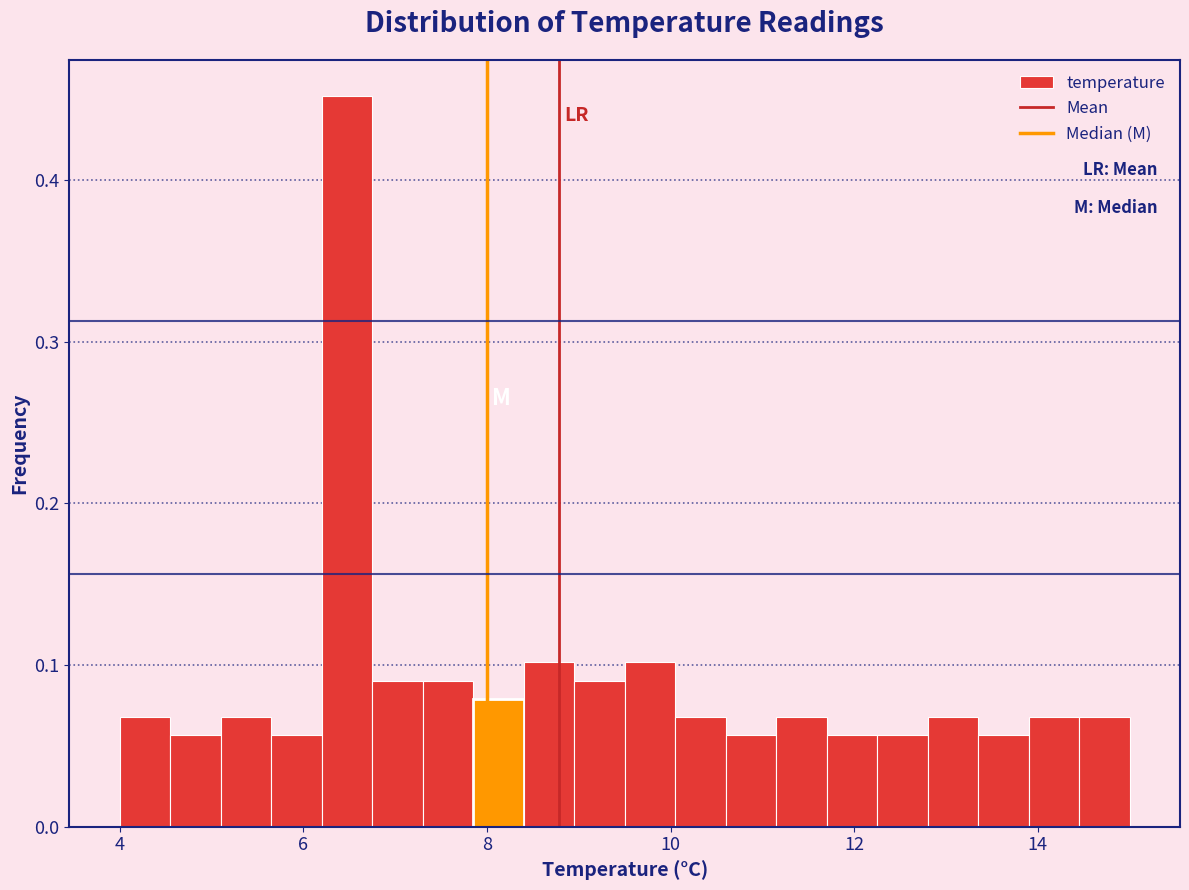

Around what value on the x-axis is the tallest bar? Give the approximate position of its centre, as read against the axis.

6.4